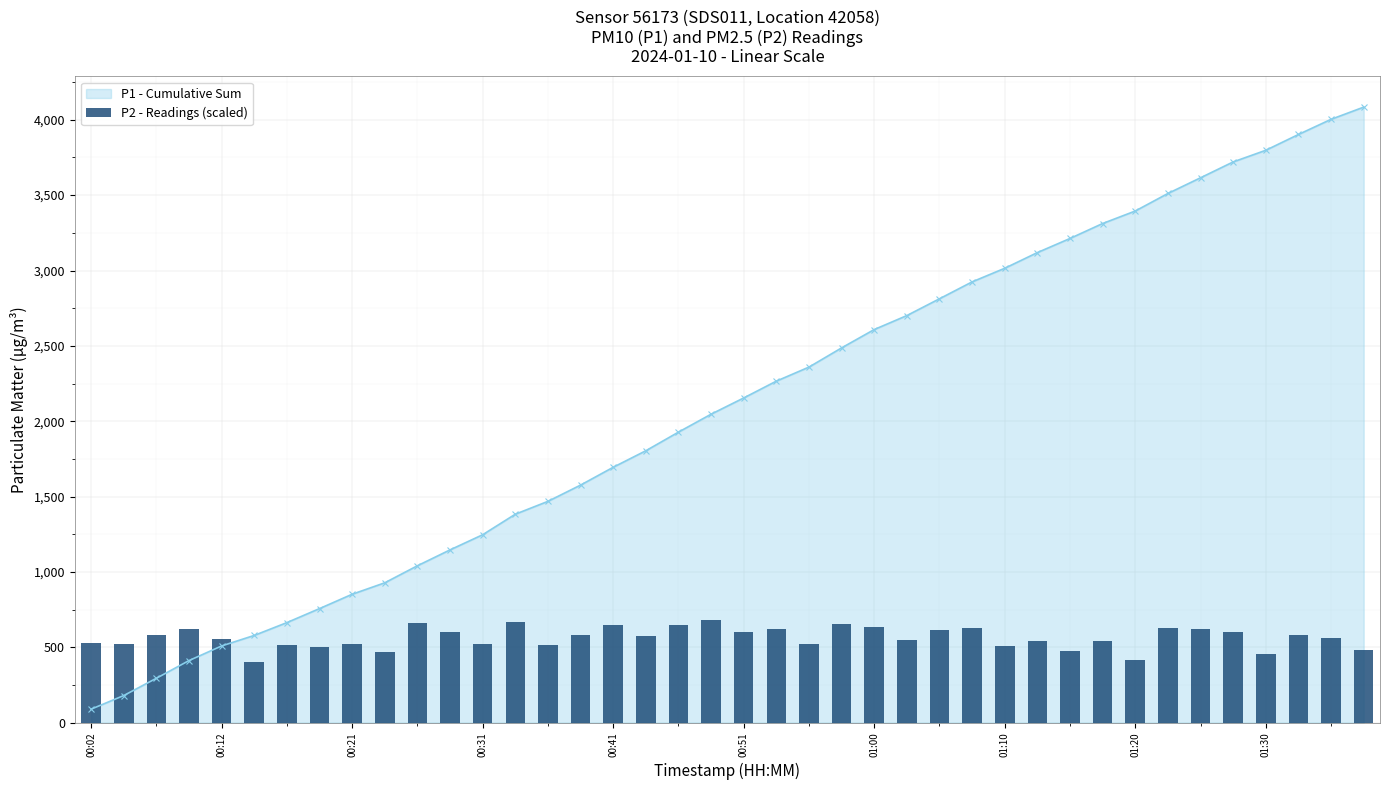

What is the sum of the values at 29 and 27?

1168.3